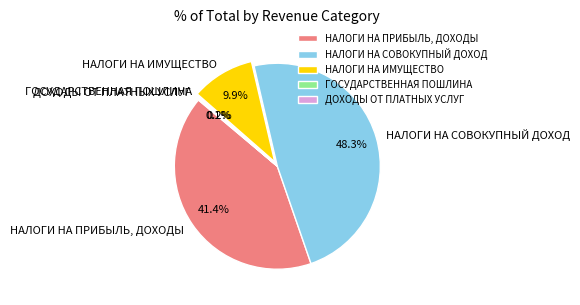

To the nearest percent, what is the average slice percentage?

20%